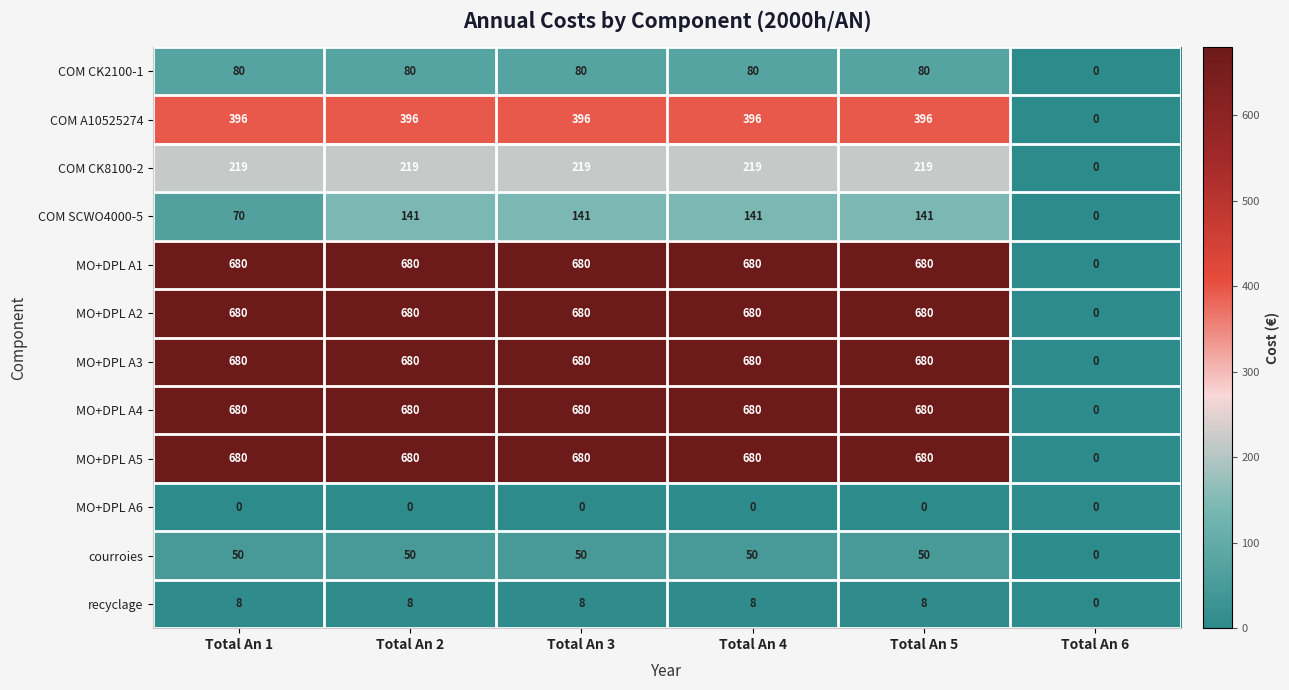

How many distinct data groups are displayed?

12